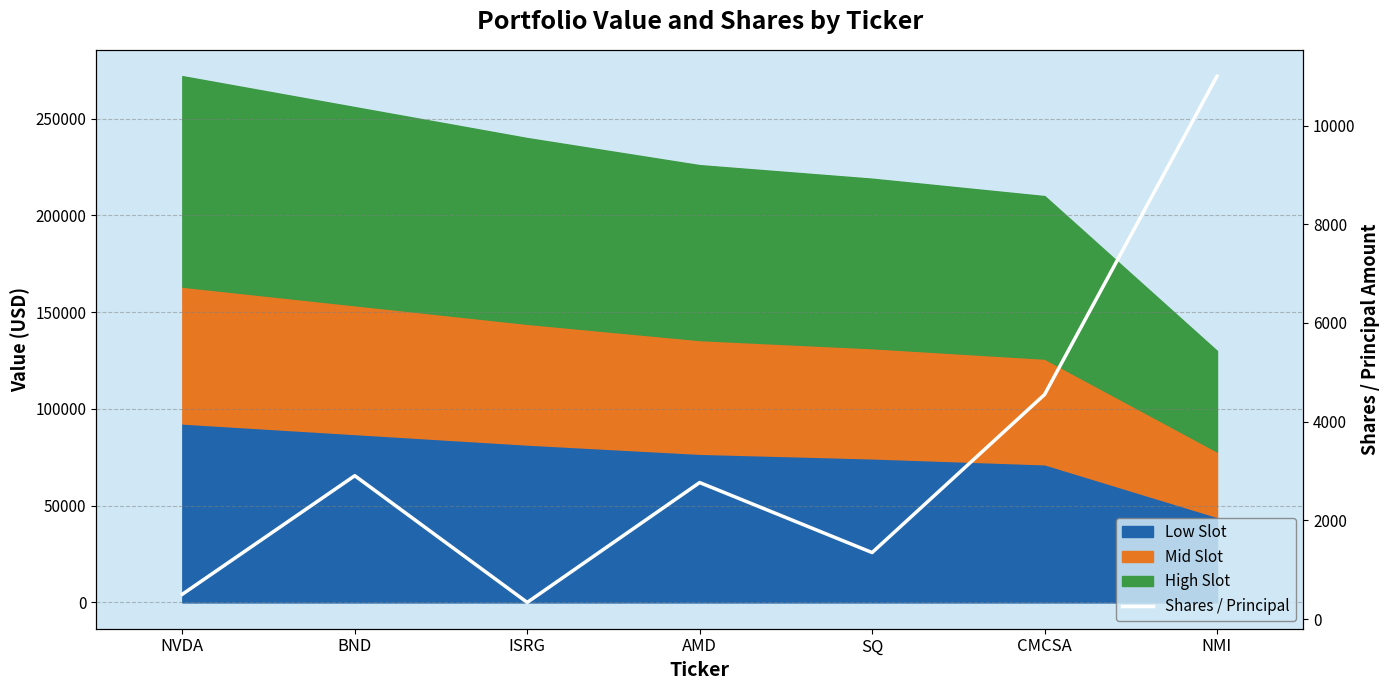

List the labels in order of value, largest first.

NMI, CMCSA, BND, AMD, SQ, NVDA, ISRG